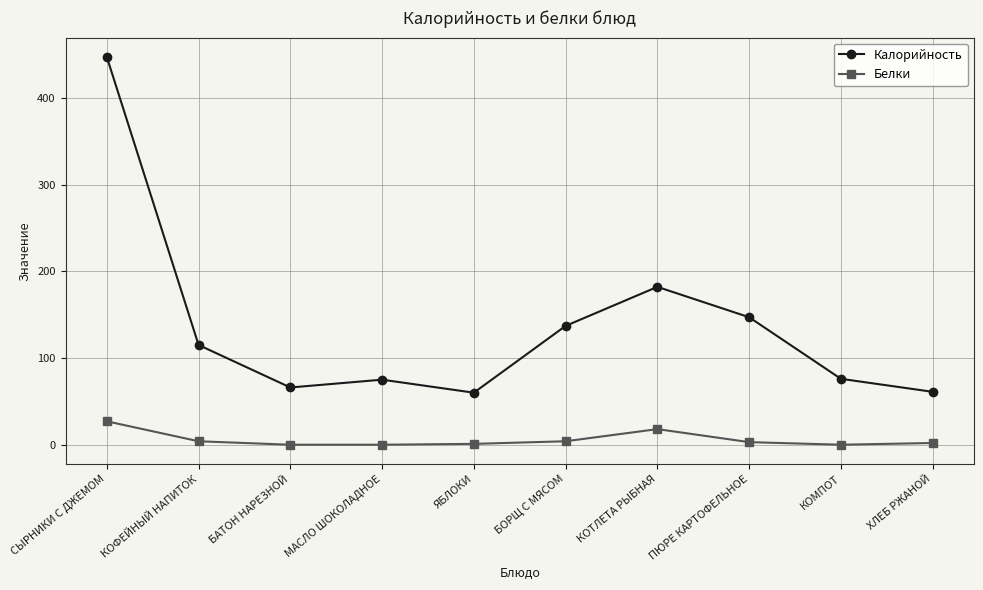

Between МАСЛО ШОКОЛАДНОЕ and БОРЩ С МЯСОМ, which series saw the biggest shift?

Калорийность